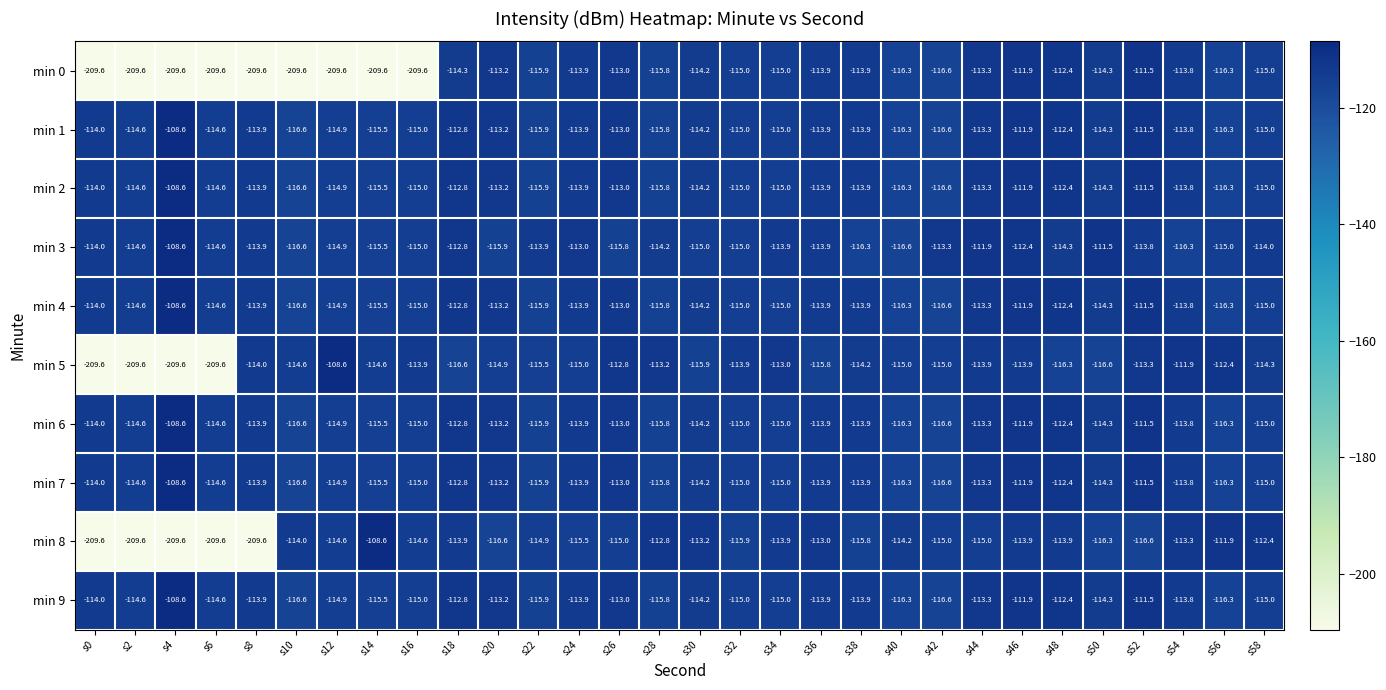

At which label is min 2 closest to -112?

s46